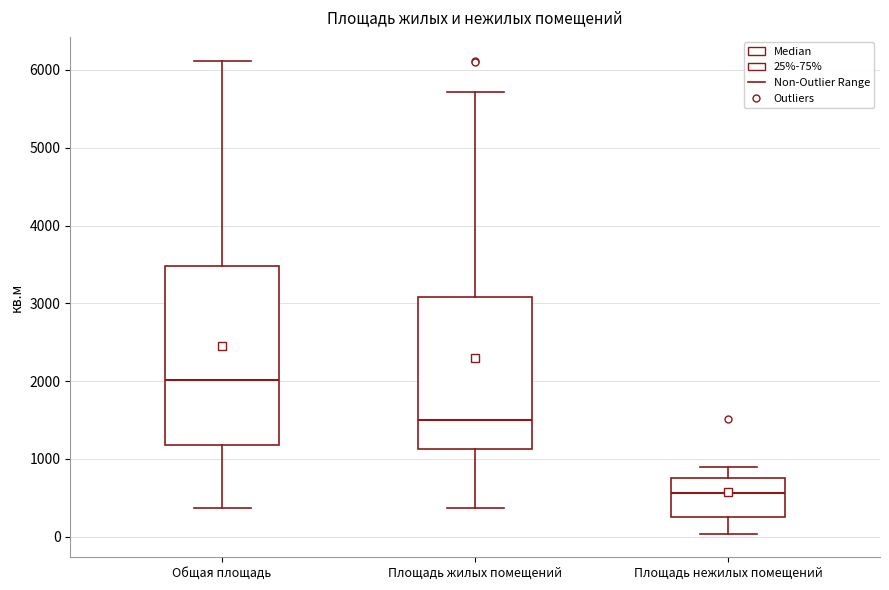

Reading left to right, transcribe this box plot: for each box, give where its median line is, the range the box spans, and where its two whiskers end, as read against the y-axis. The values are not printed on the chart, so give them approximately, as read against the axis.

Общая площадь: median 2000, box 1200 to 3500, whiskers 400 to 6100
Площадь жилых помещений: median 1500, box 1100 to 3100, whiskers 400 to 5700
Площадь нежилых помещений: median 600, box 200 to 800, whiskers 0 to 900